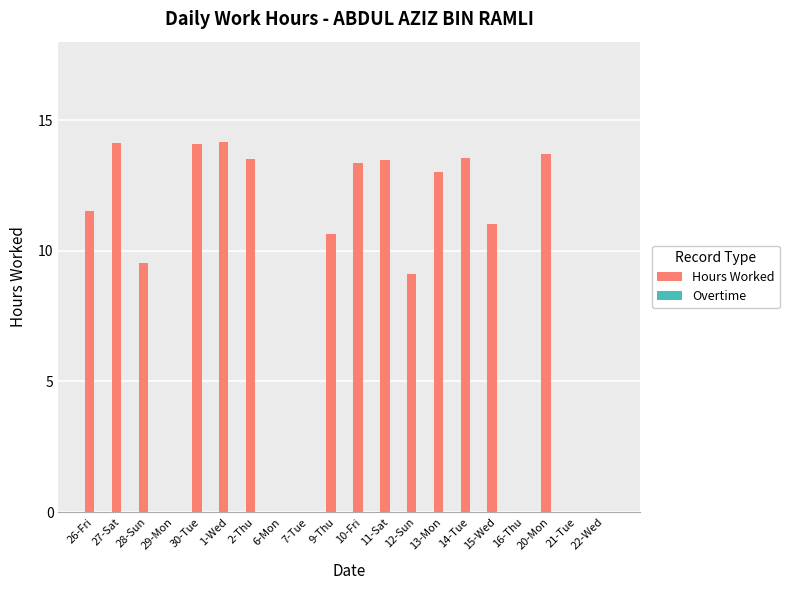

What is the maximum value shown in the chart?

14.2